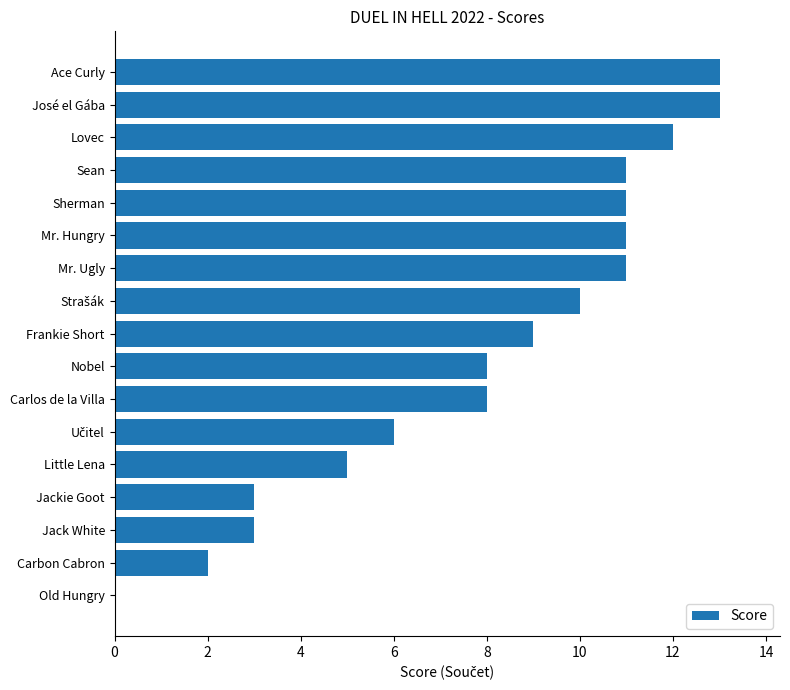

What is the sum of all values?

136